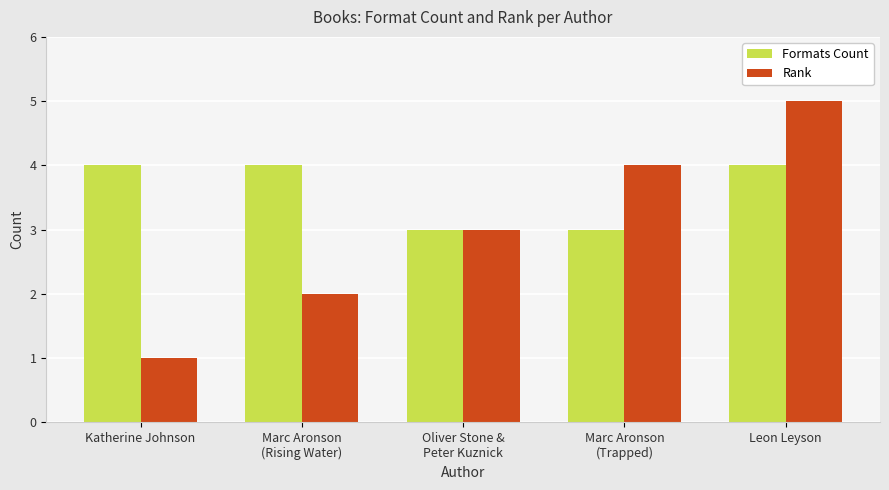

List the series in order of their peak value, lowest first.

Formats Count, Rank